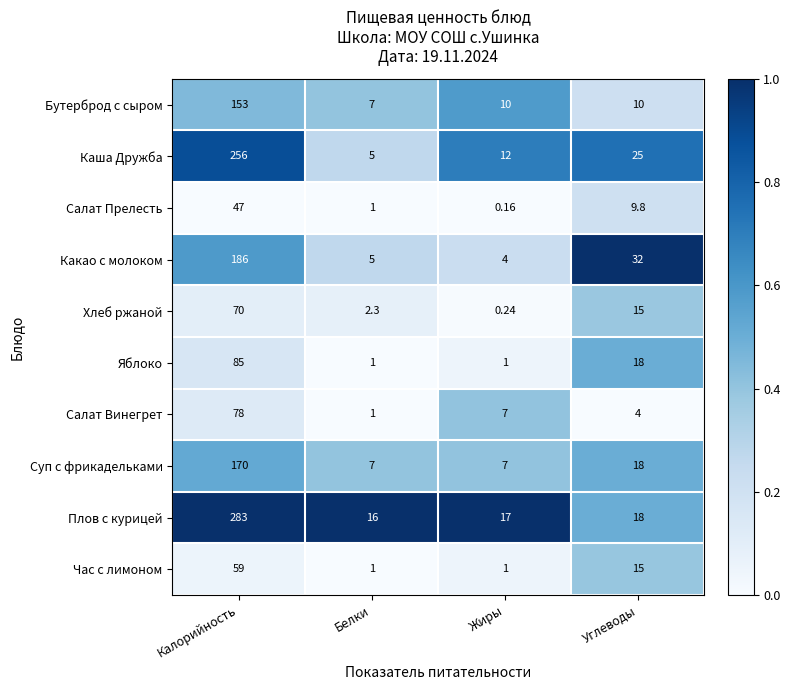

How many data points does each series have?

4